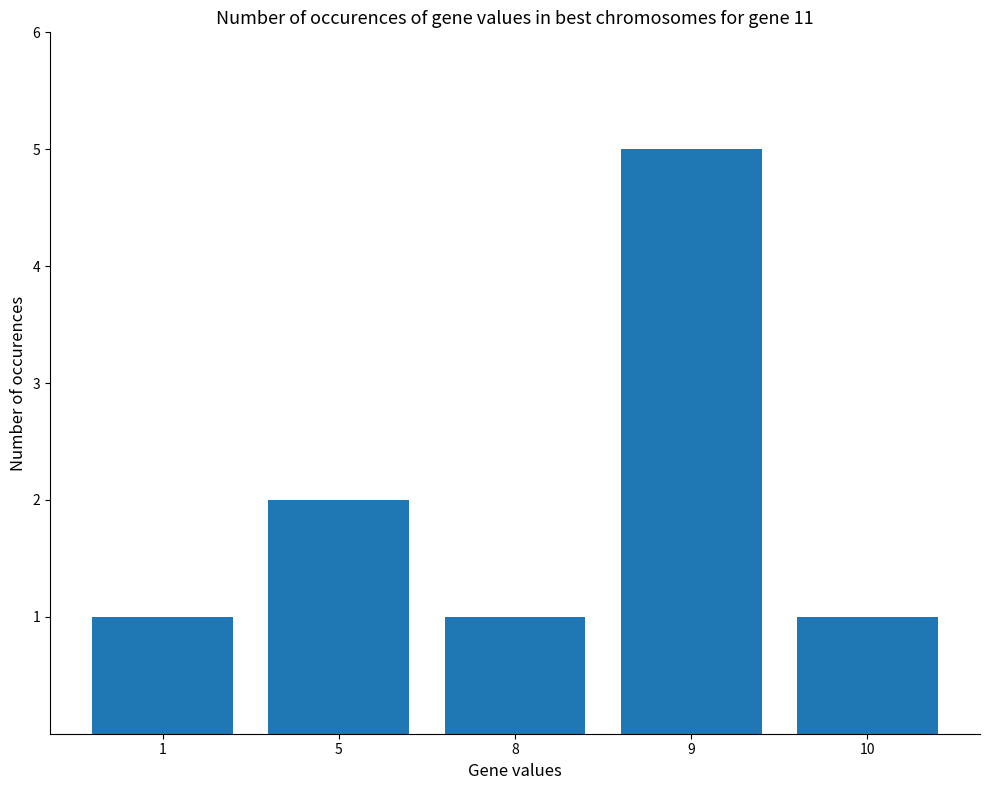

What is the change in value from 5 to 8?

-1